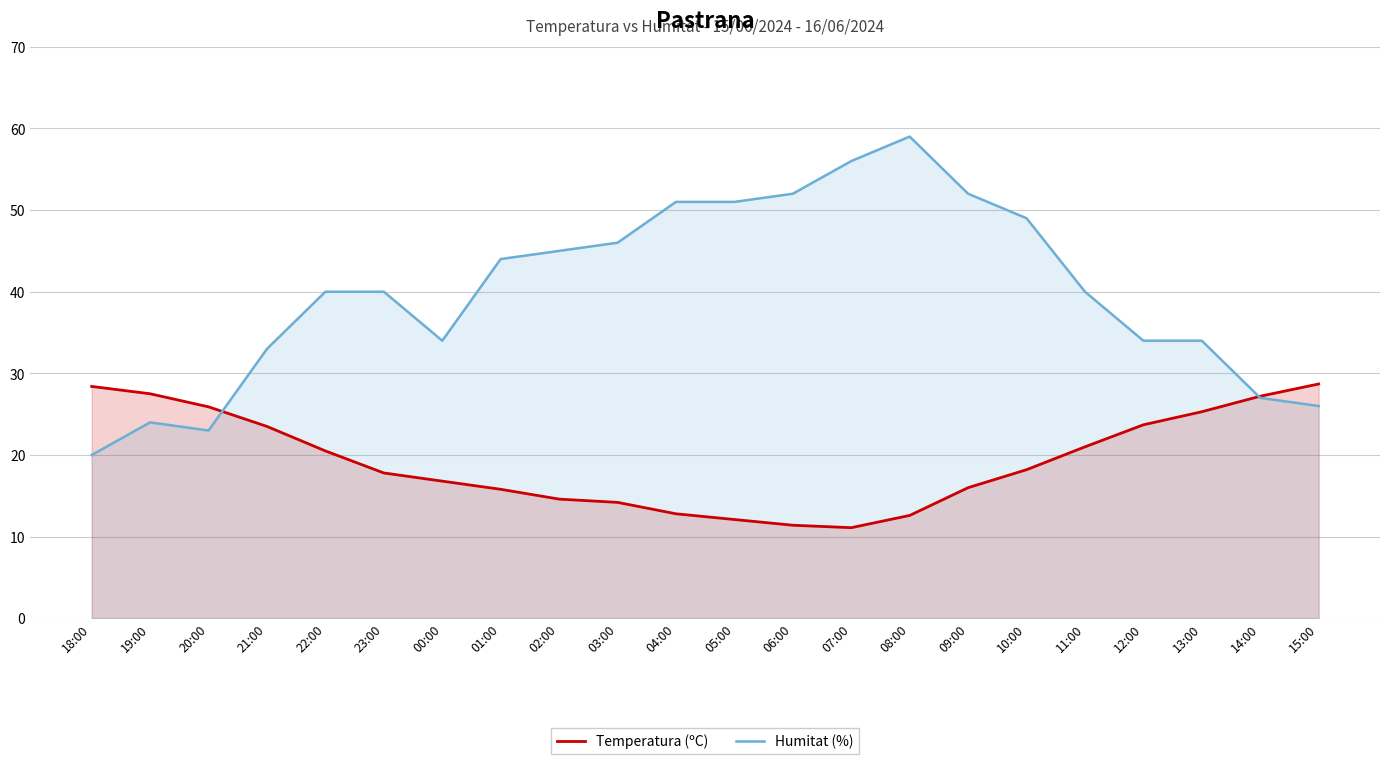

Reading left to right, list all the values displayed in this chart.

Temperatura (ºC): 28.4	27.5	25.9	23.5	20.5	17.8	16.8	15.8	14.6	14.2	12.8	12.1	11.4	11.1	12.6	16.0	18.2	21.0	23.7	25.3	27.2	28.7
Humitat (%): 20.0	24.0	23.0	33.0	40.0	40.0	34.0	44.0	45.0	46.0	51.0	51.0	52.0	56.0	59.0	52.0	49.0	40.0	34.0	34.0	27.0	26.0